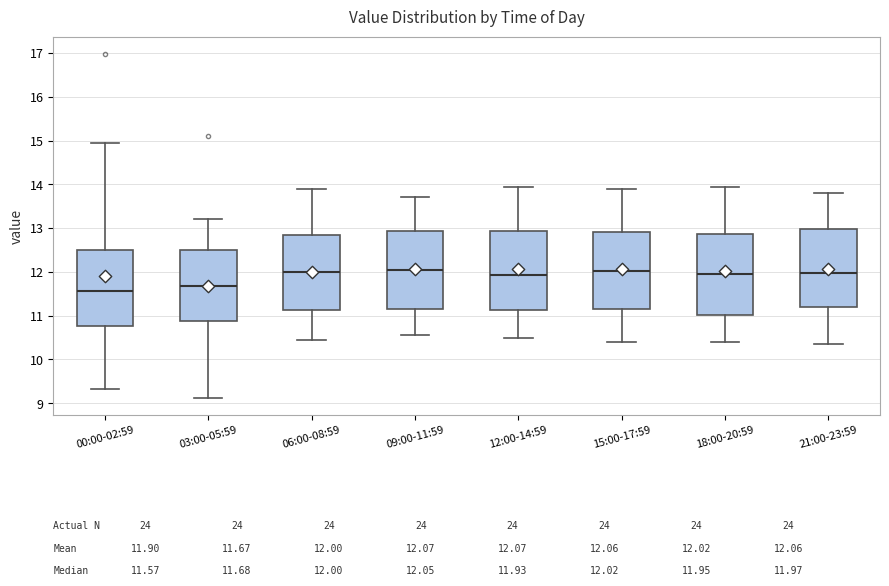

Which box has the lowest median line?

00:00-02:59